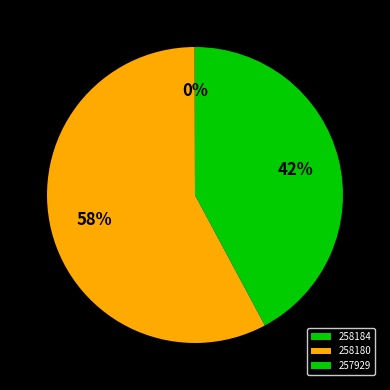

Combined, do 258180 and 258184 account for over 50%?

Yes